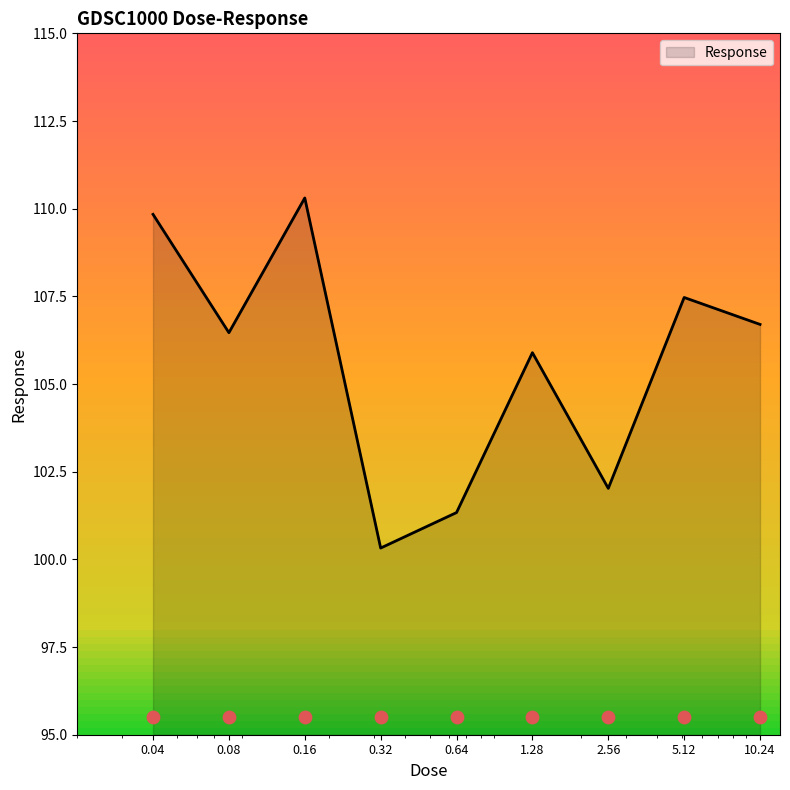

Between 0.64 and 0.04, which is larger?

0.04